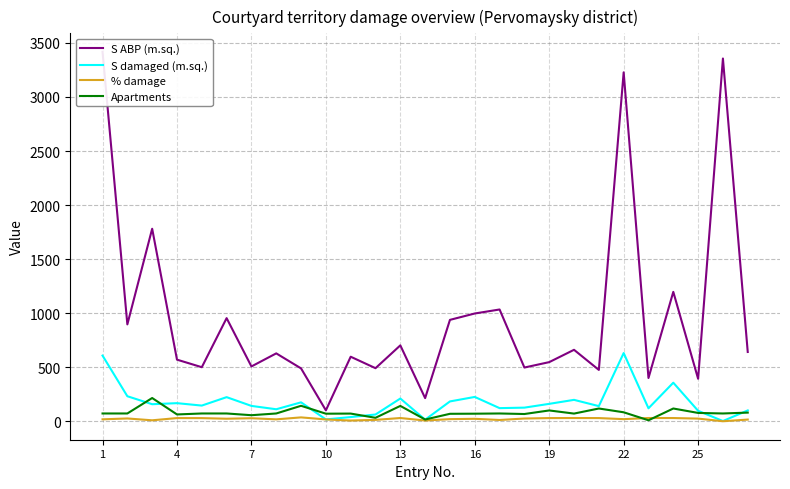

Which category has the highest value across all series?

1